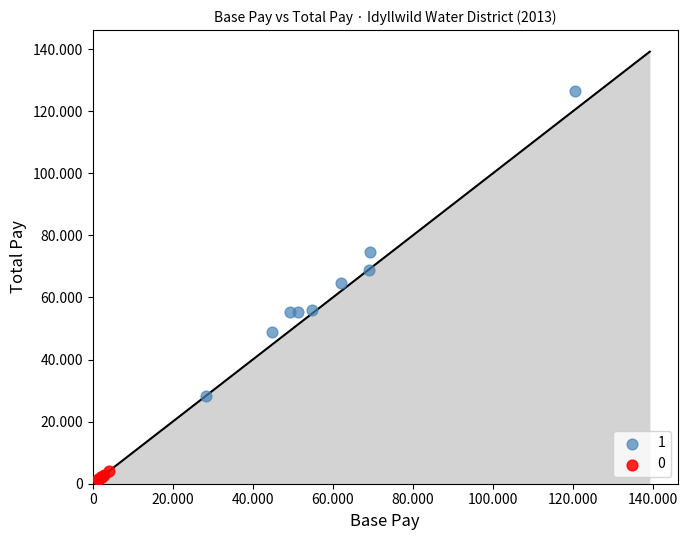

What are all the series names shown in the legend?

1, 0